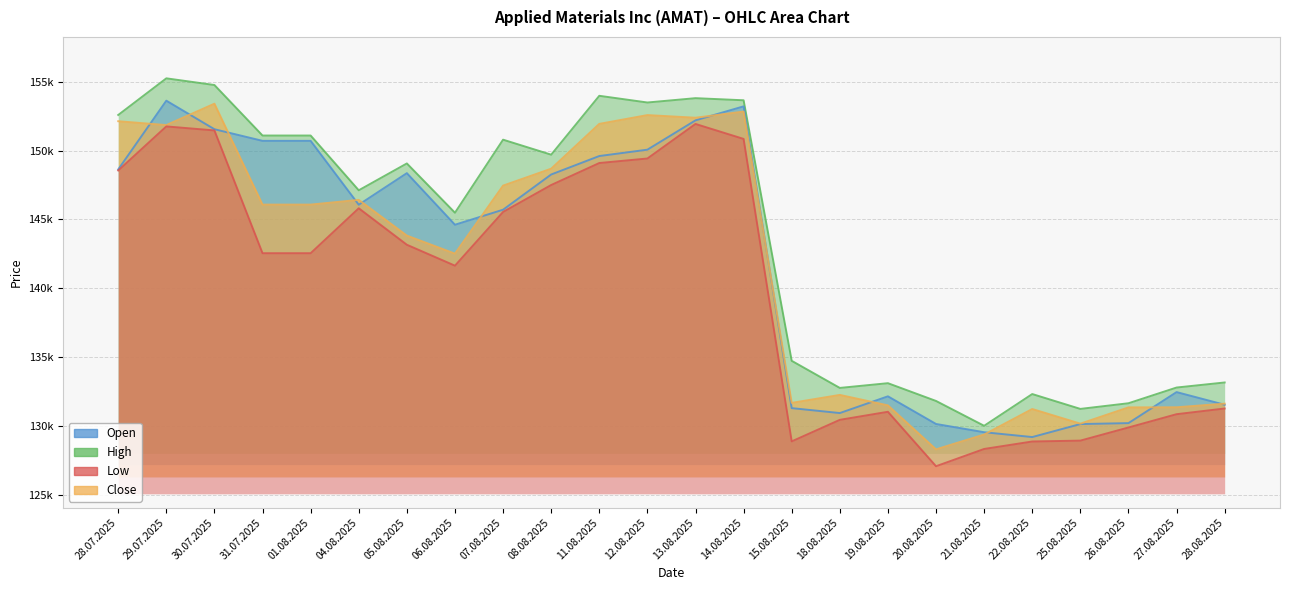

Between 18.08.2025 and 20.08.2025, which series saw the biggest shift?

Close